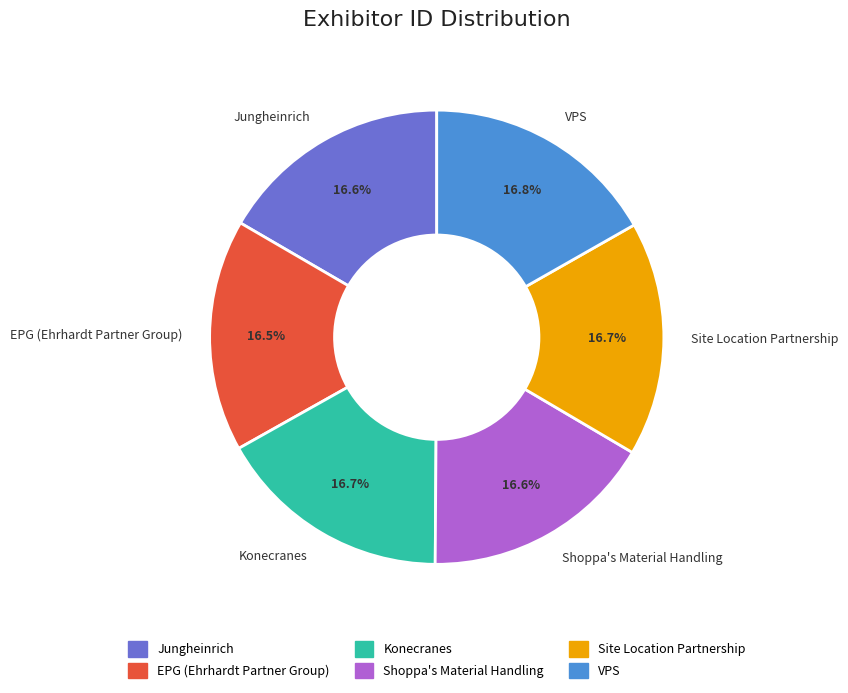

Is the sum of EPG (Ehrhardt Partner Group) and Jungheinrich greater than half?

No